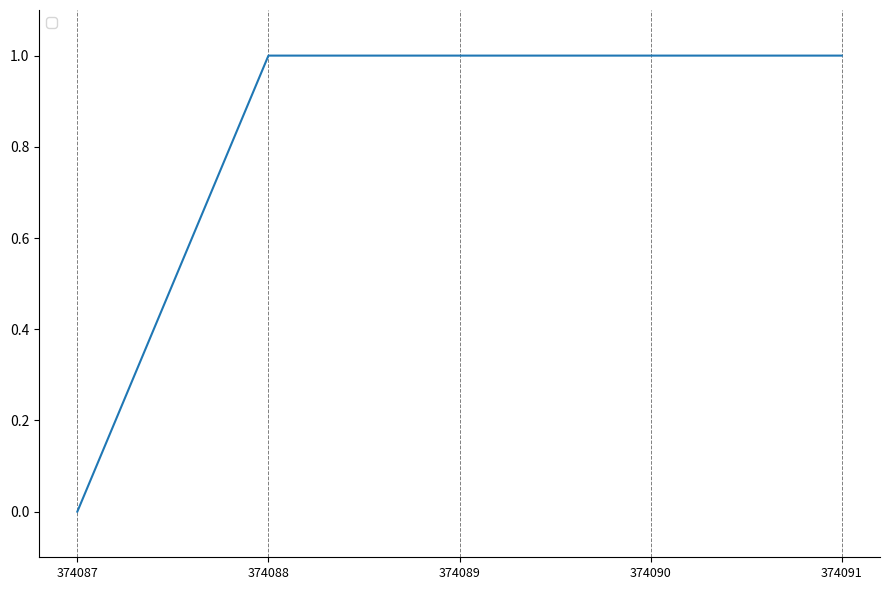

Reading right to left, extract all data points from this chart.

374091=1	374090=1	374089=1	374088=1	374087=0